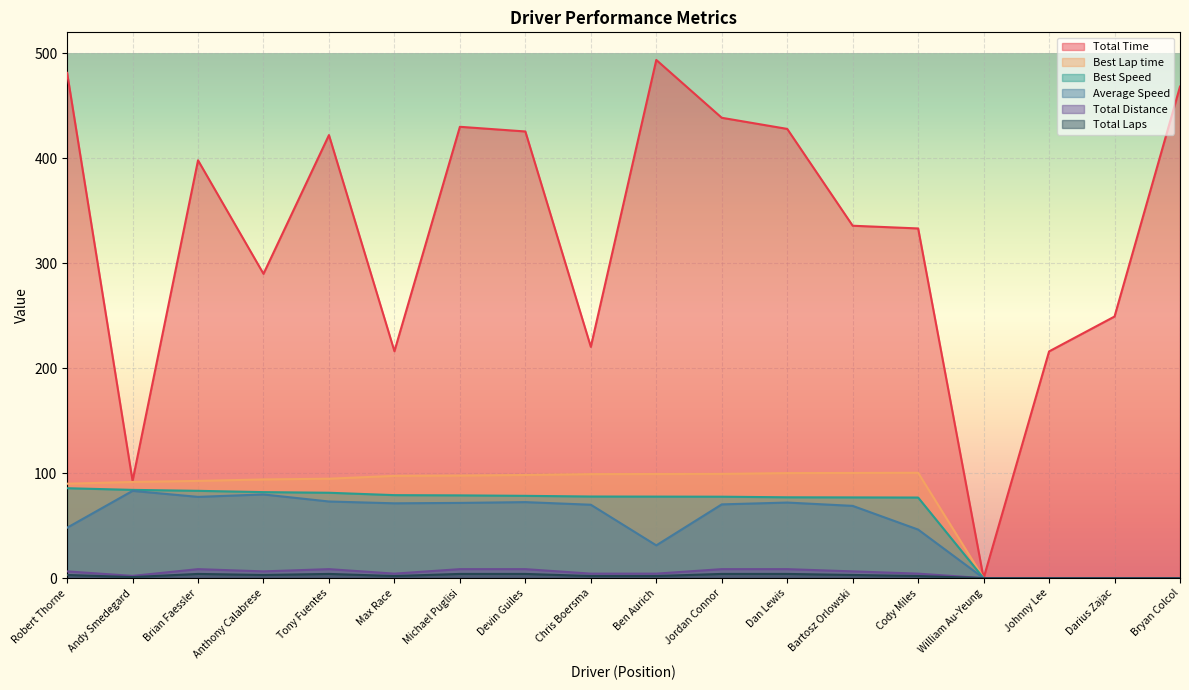

Which series has the largest range (max minus min)?

Total Time